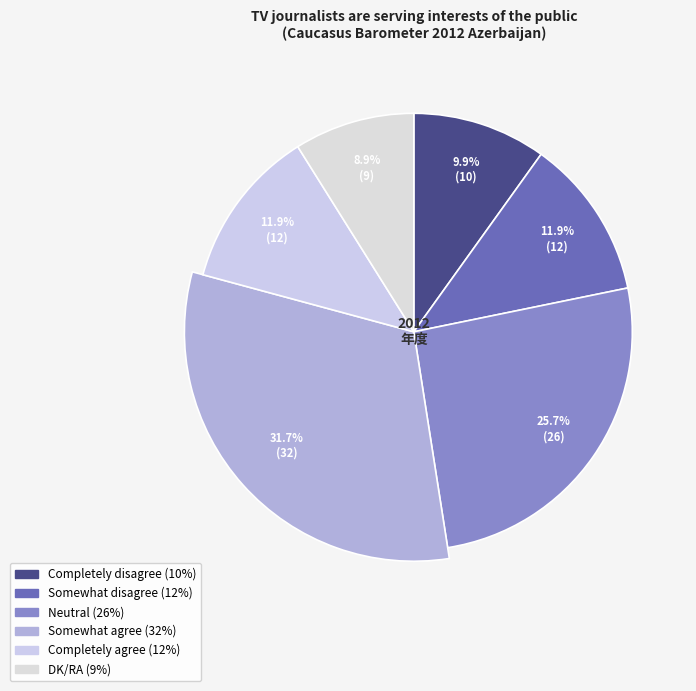

Count the number of slices in the pie.

6